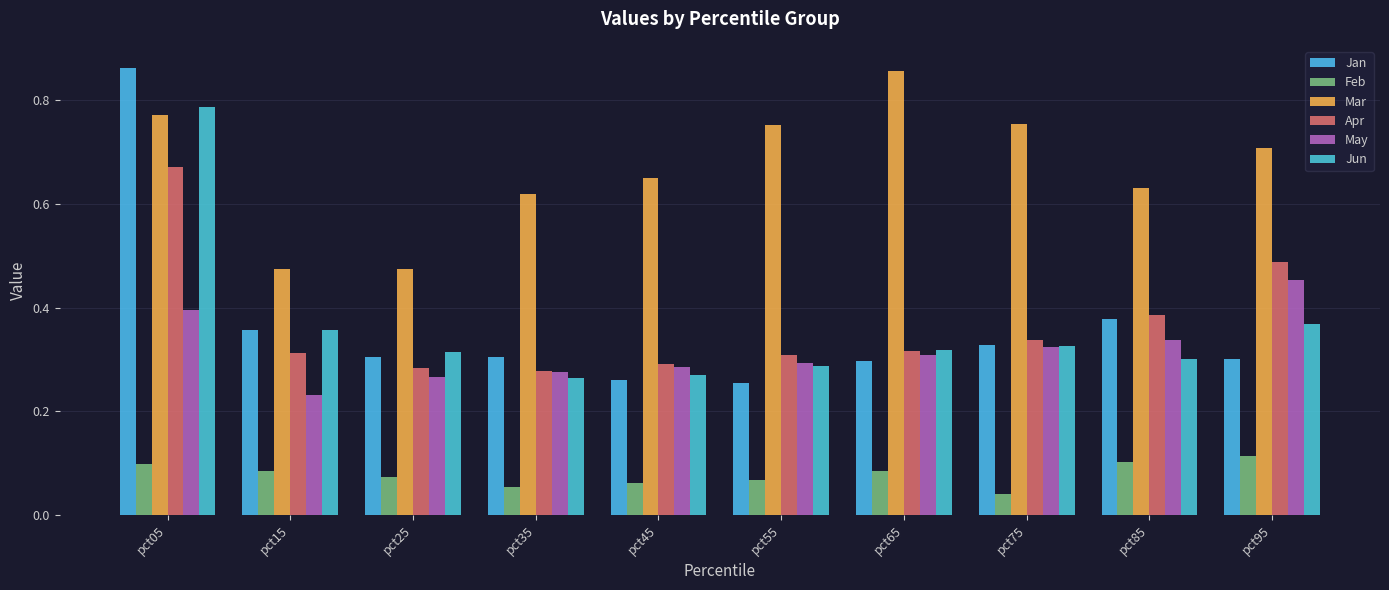

Between pct65 and pct35, which is larger?

pct35